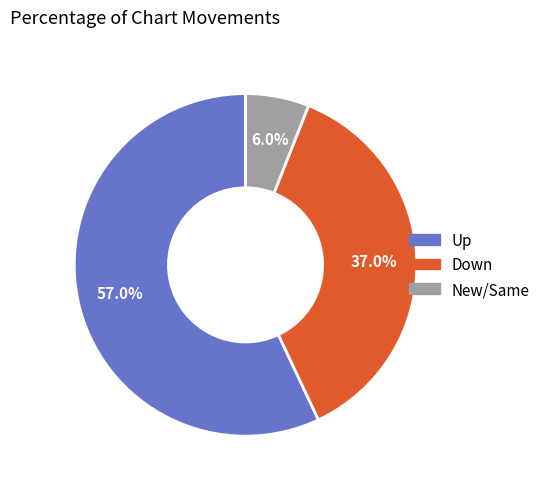

To the nearest percent, what is the average slice percentage?

33%